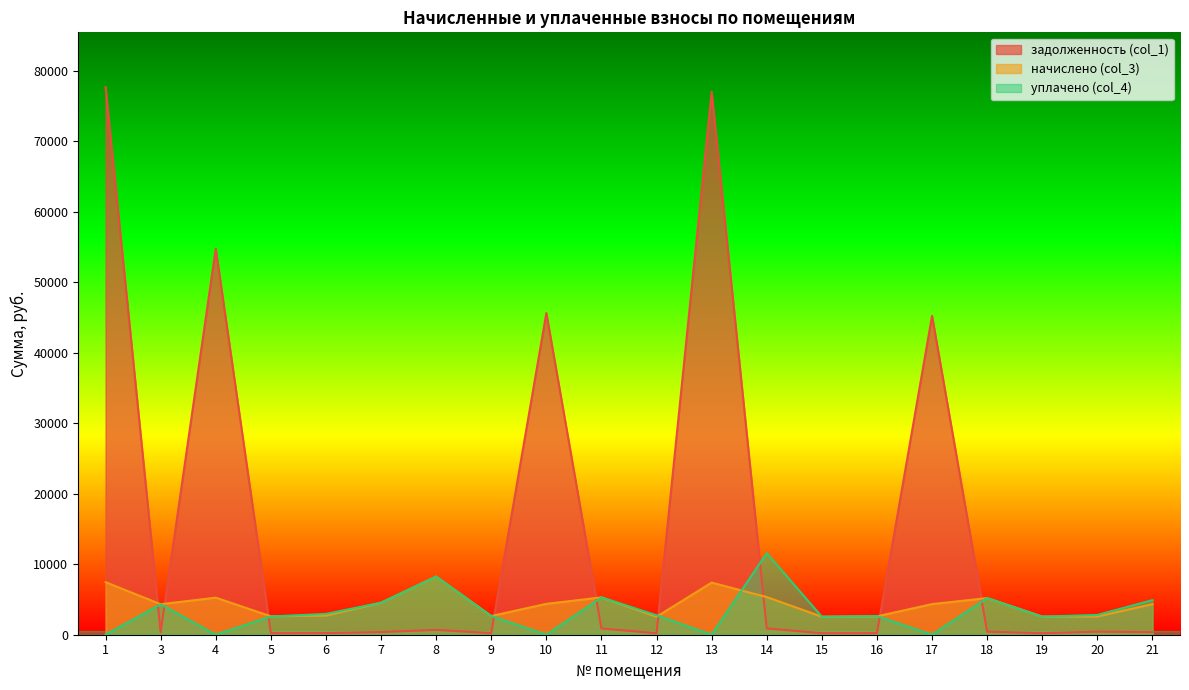

At which category does задолженность (col_1) reach its first local peak?

4